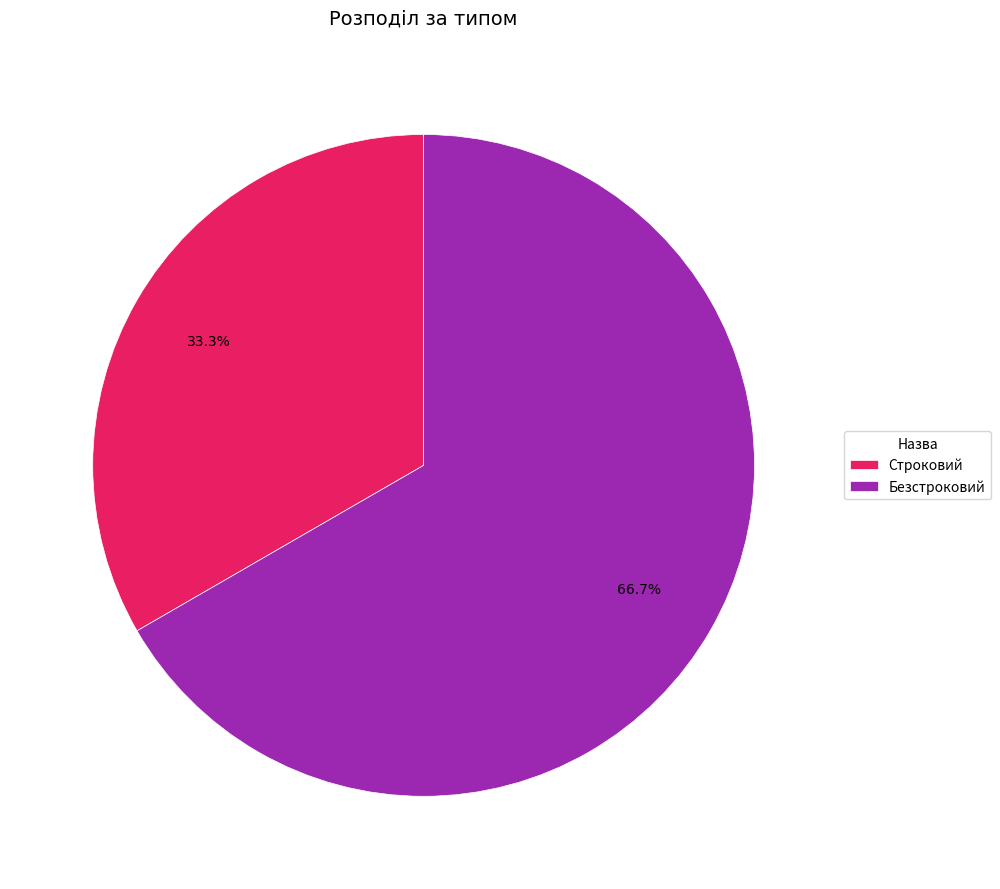

Which has a higher value, Строковий or Безстроковий?

Безстроковий